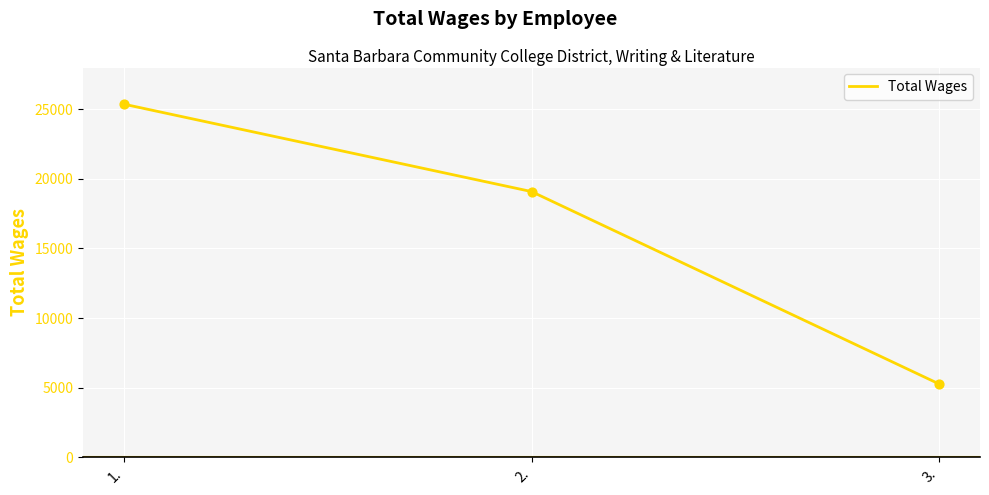

Approximately how many times larger is the value at 2. compared to 3.?

3.6